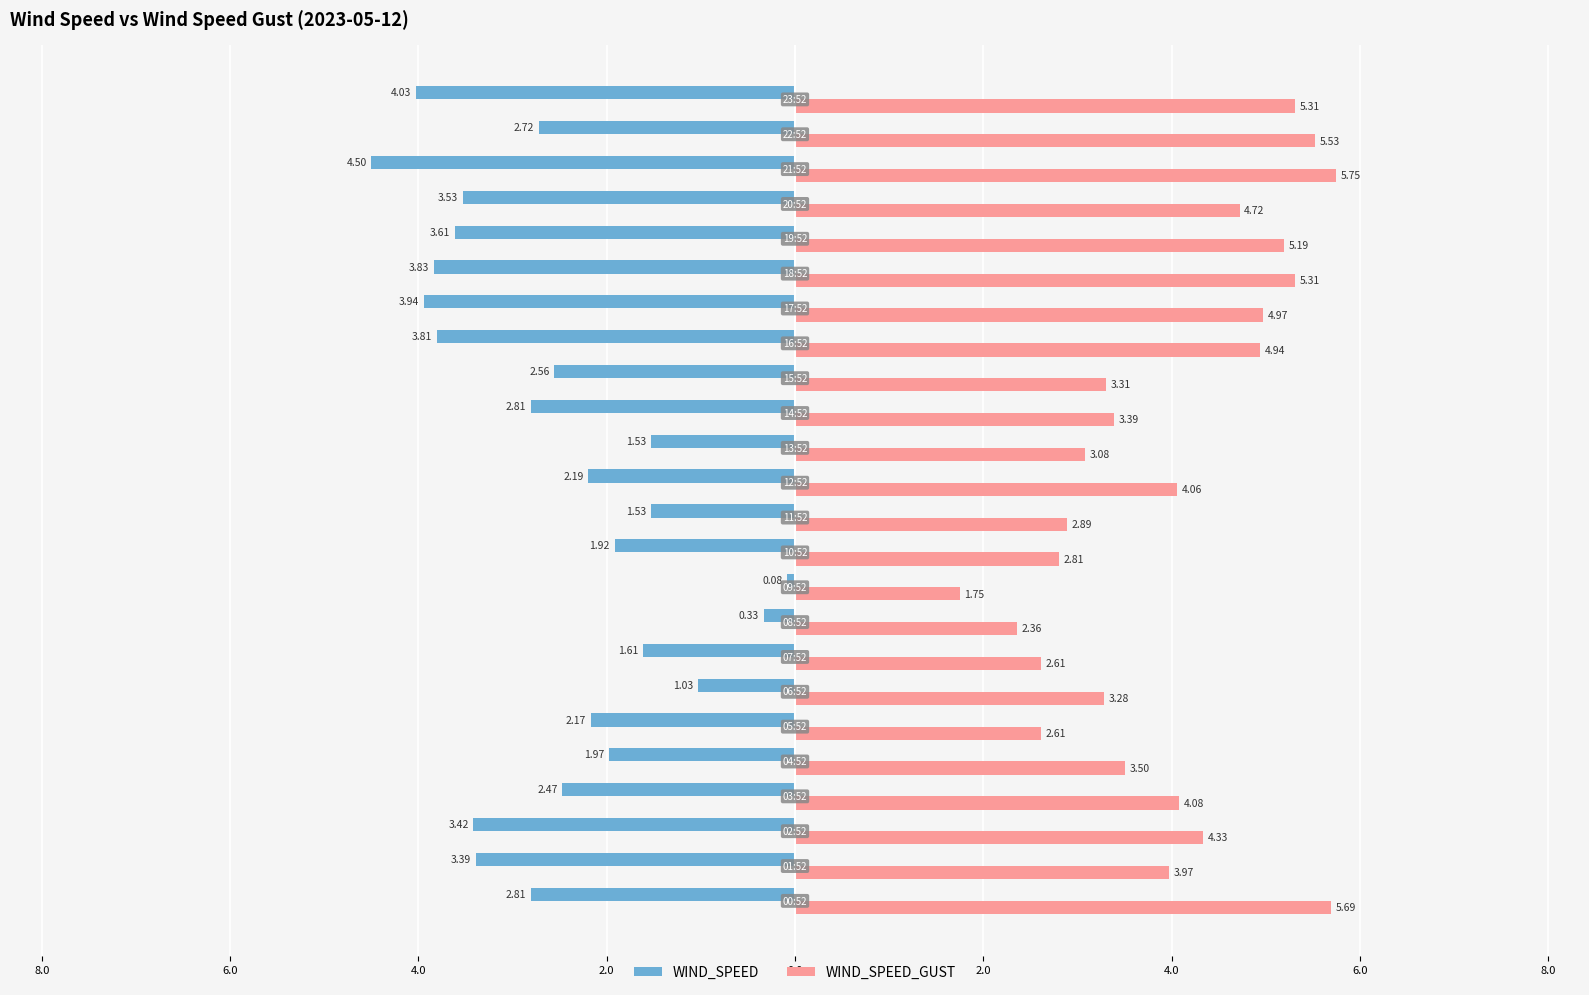

What are all the series names shown in the legend?

WIND_SPEED, WIND_SPEED_GUST